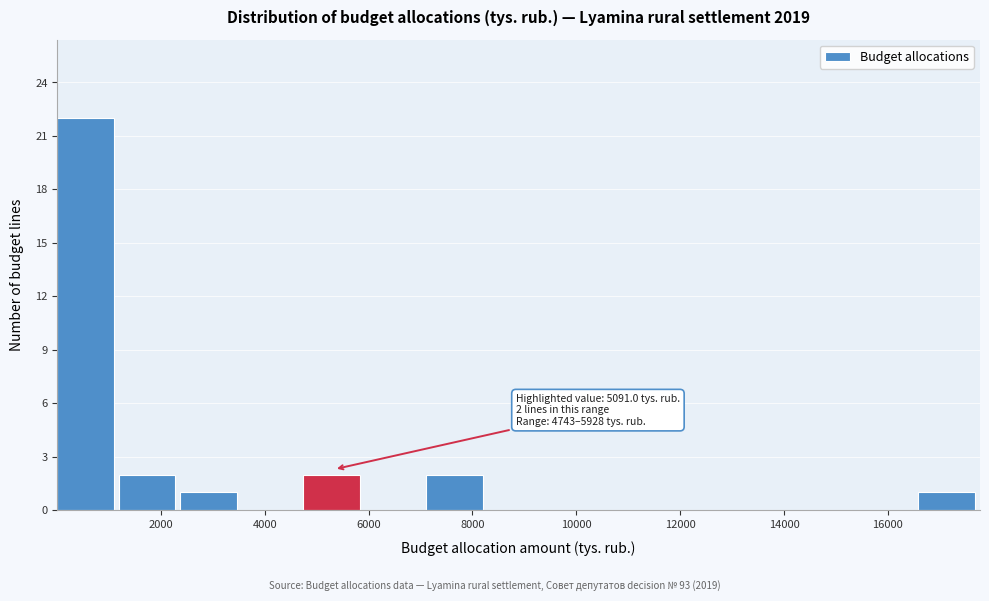

Which range on the x-axis has the tallest bar?

0 to 1200